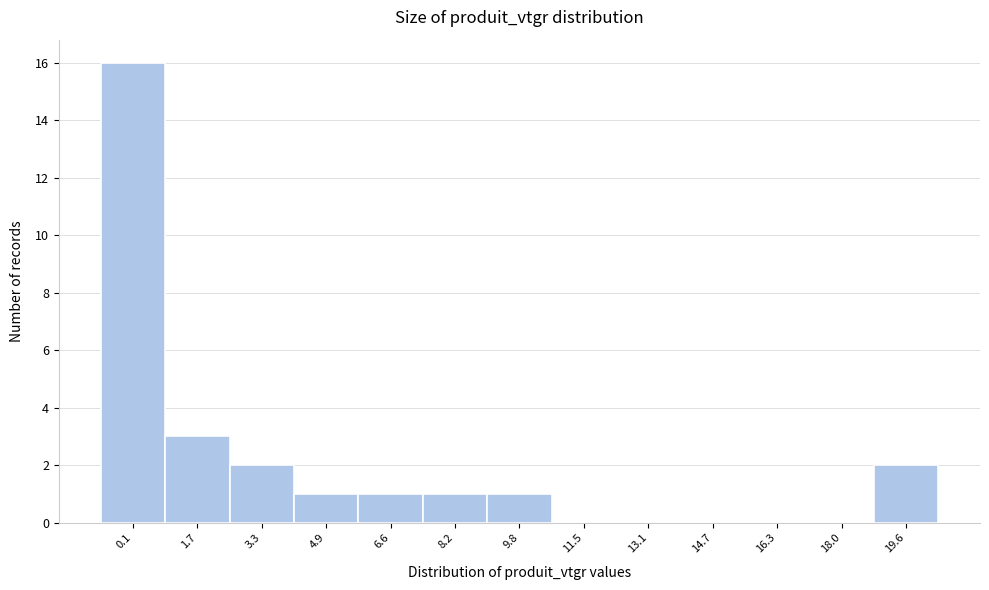

Reading left to right, extract all data points from this chart.

0.1=16	1.7=3	3.3=2	4.9=1	6.6=1	8.2=1	9.8=1	11.5=0	13.1=0	14.7=0	16.3=0	18.0=0	19.6=2